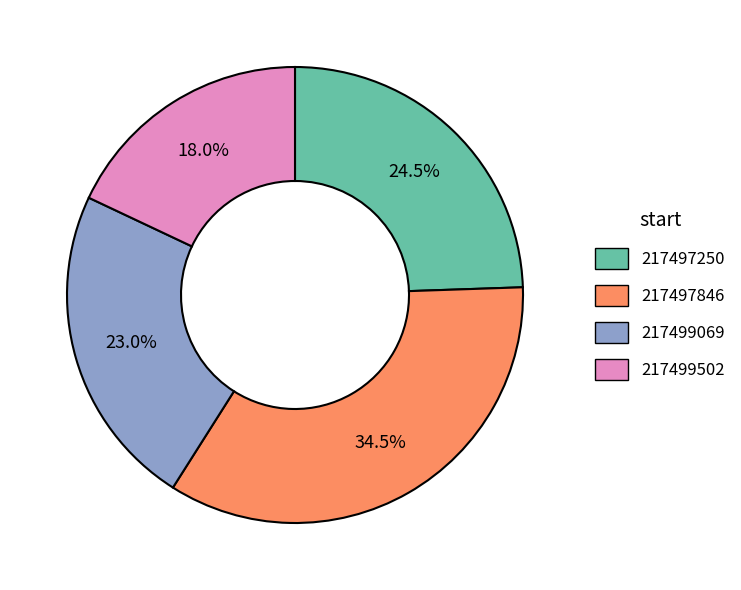

Which slice is the smallest?

217499502